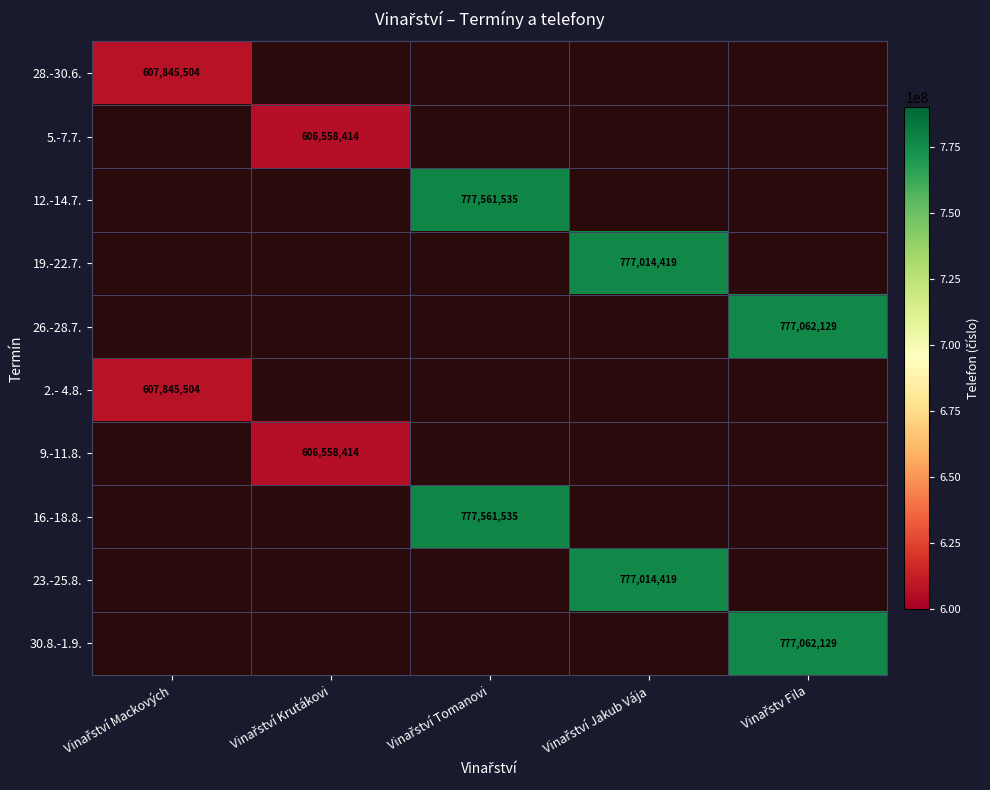

Rank the series by their maximum value, from highest to lowest.

12.-14.7., 16.-18.8., 26.-28.7., 30.8.-1.9., 19.-22.7., 23.-25.8., 28.-30.6., 2.- 4.8., 5.-7.7., 9.-11.8.